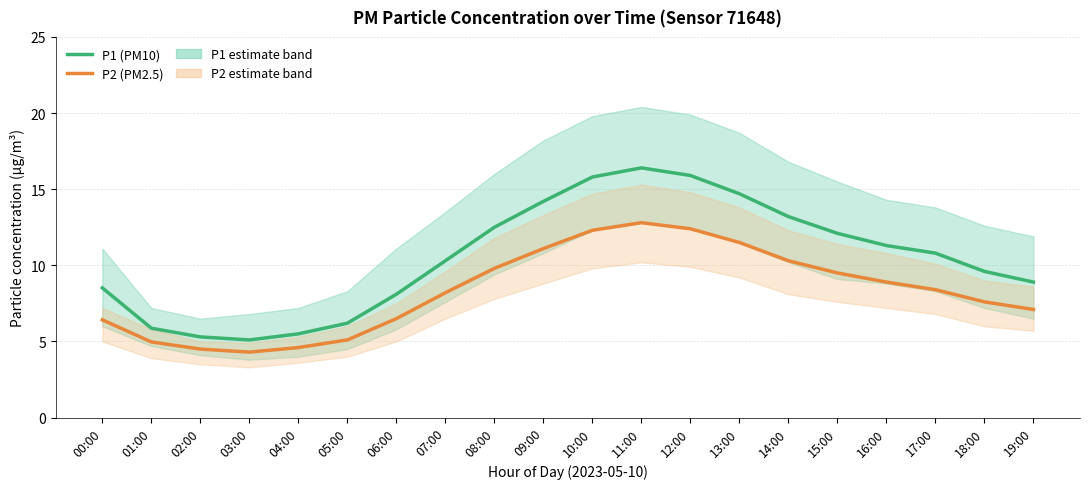

What is the approximate value of P2 (PM2.5) at 16:00?

8.9